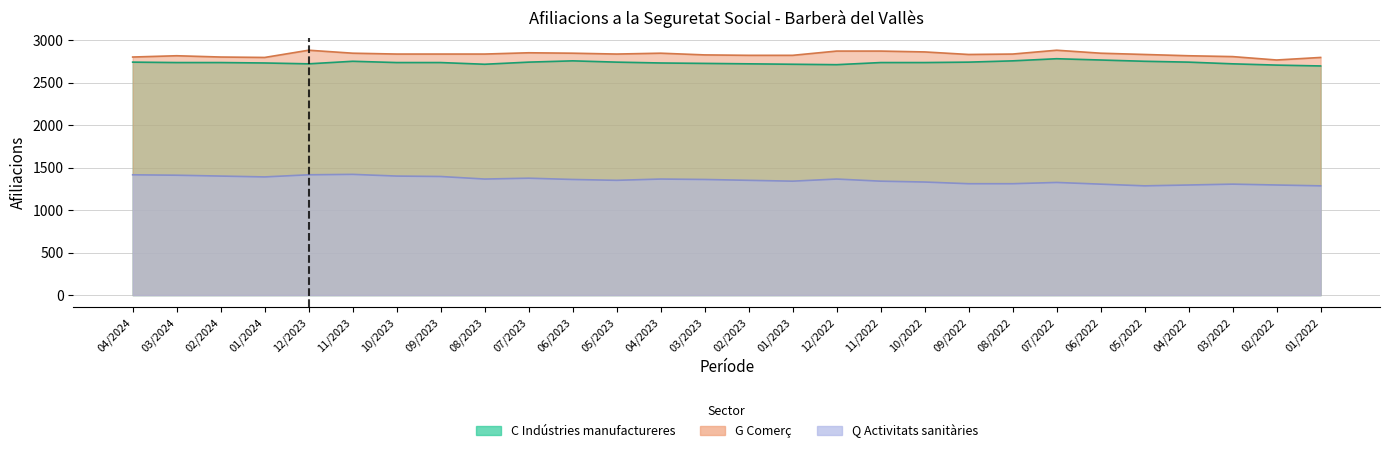

True or false: C Indústries manufactureres has a value of 1534 at 12/2023.

False